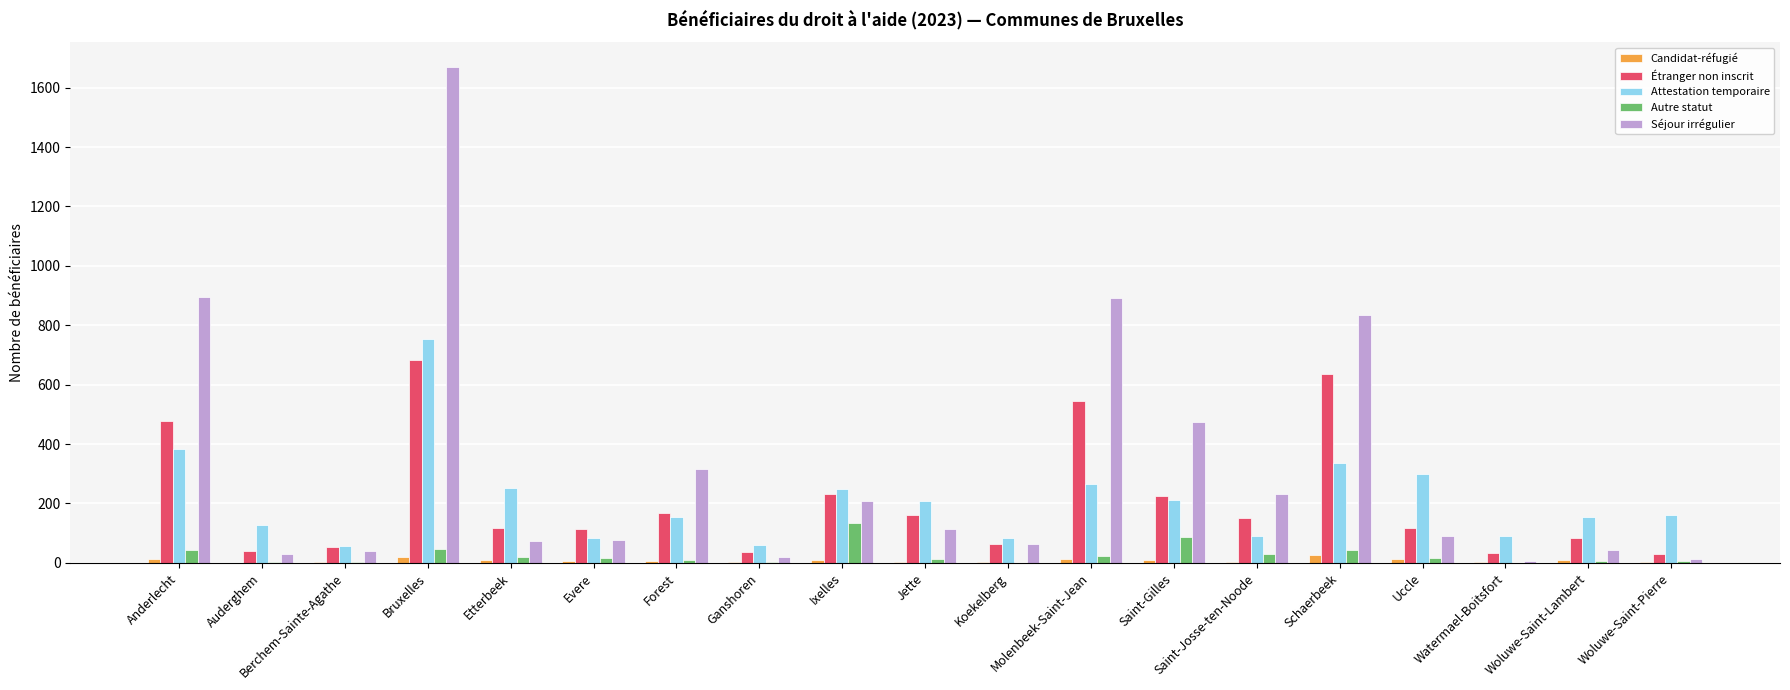

Which series has the largest total across all categories?

Séjour irrégulier